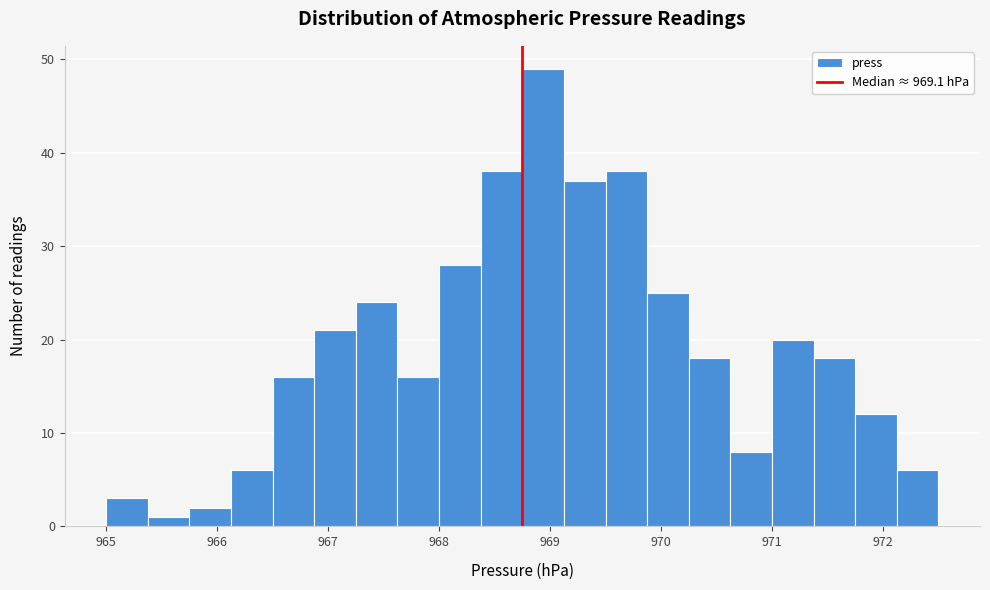

Around what value on the x-axis is the tallest bar? Give the approximate position of its centre, as read against the axis.

968.9